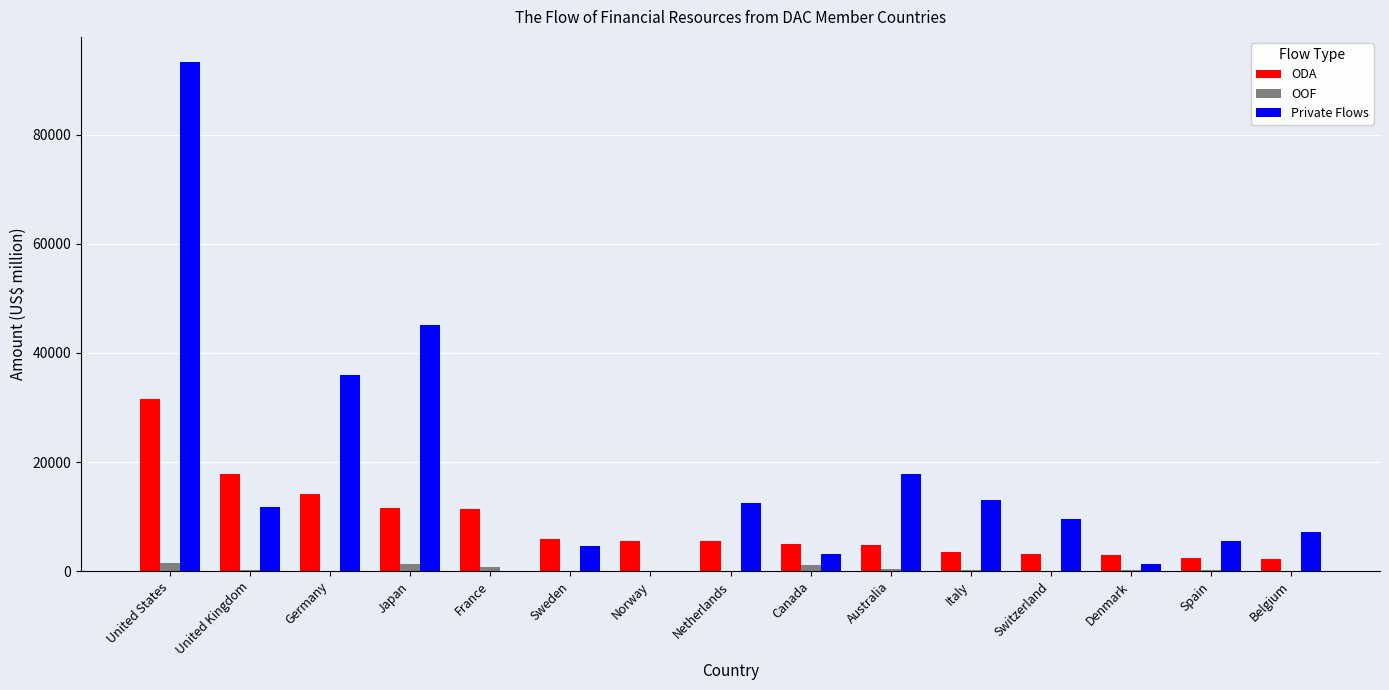

Between Germany and Australia, which series saw the biggest shift?

Private Flows